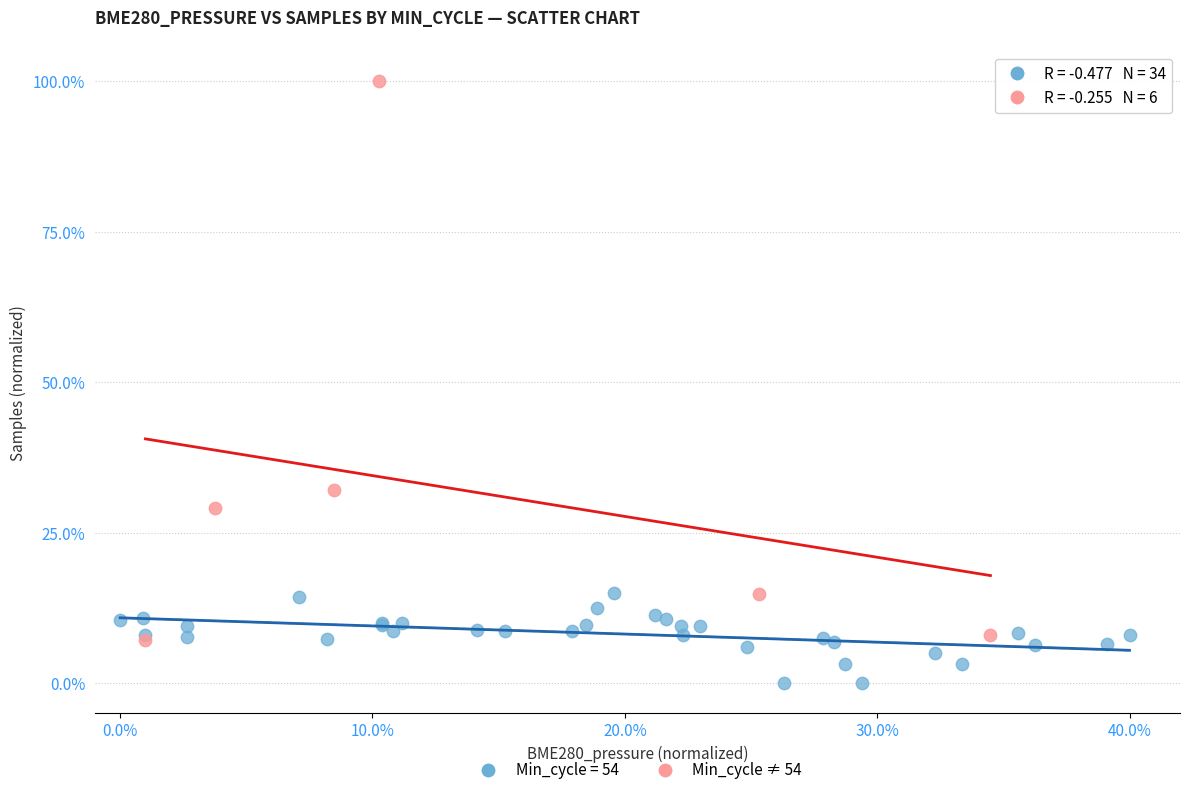

Which series has the largest Y range (max minus min)?

Min_cycle ≠ 54